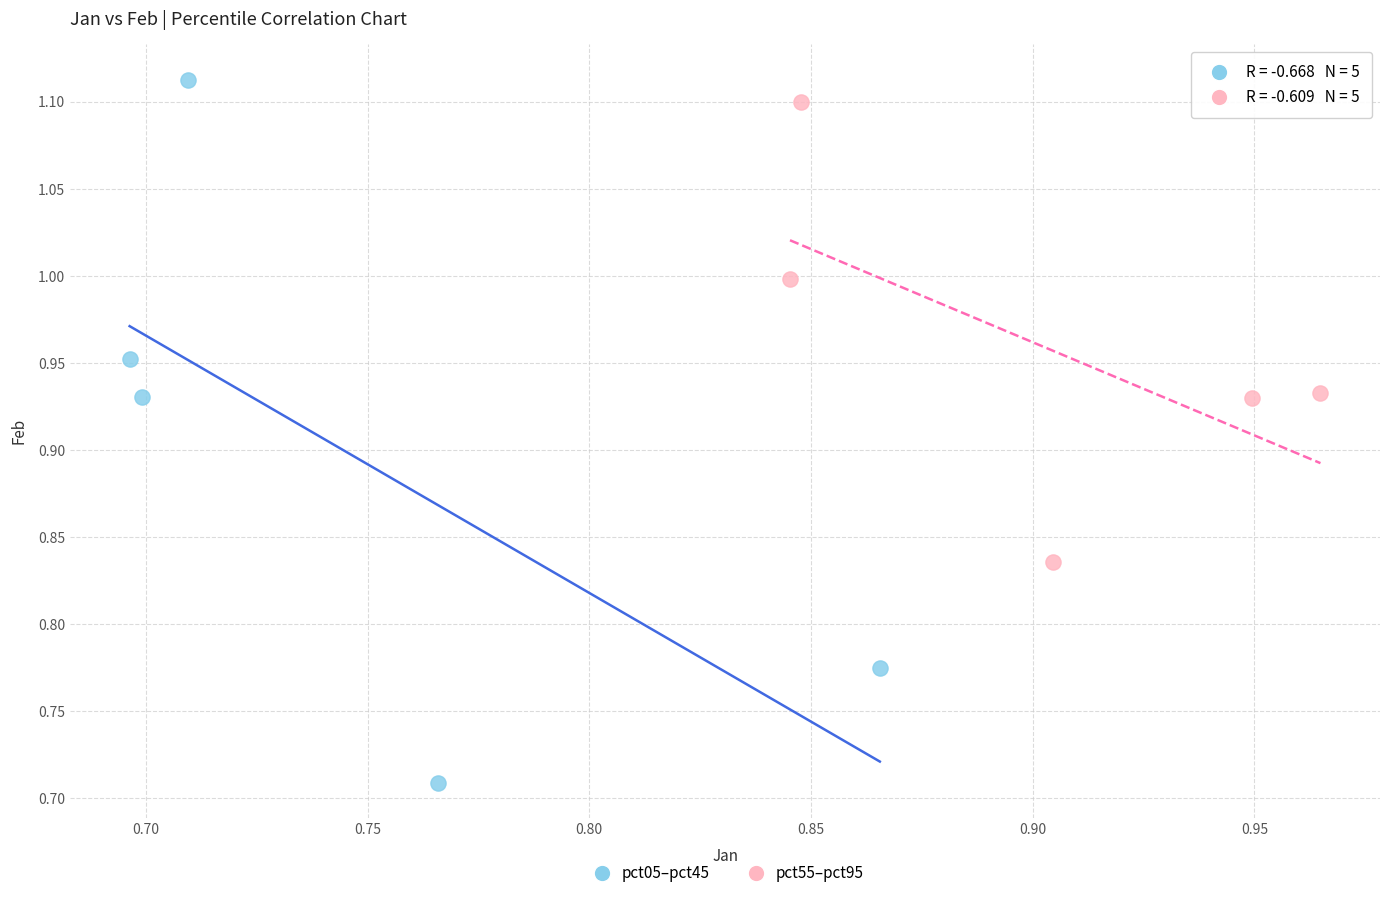

Which series contains the highest Y value?

pct05–pct45